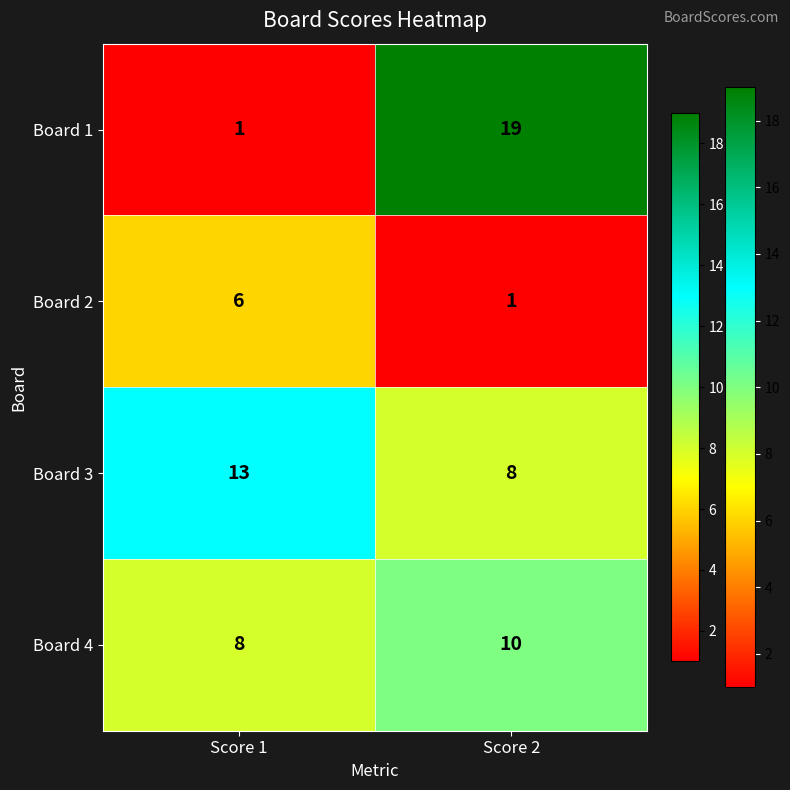

Which series has the largest range (max minus min)?

Board 1